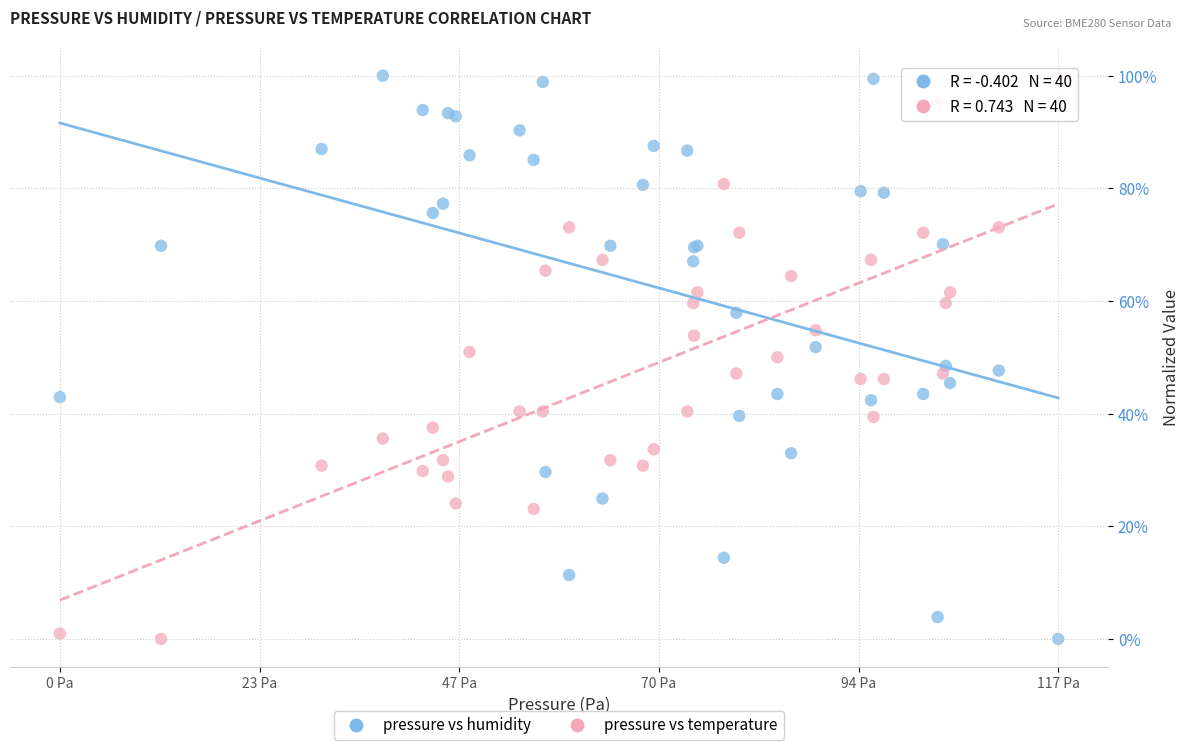

What are all the series names shown in the legend?

pressure vs humidity, pressure vs temperature